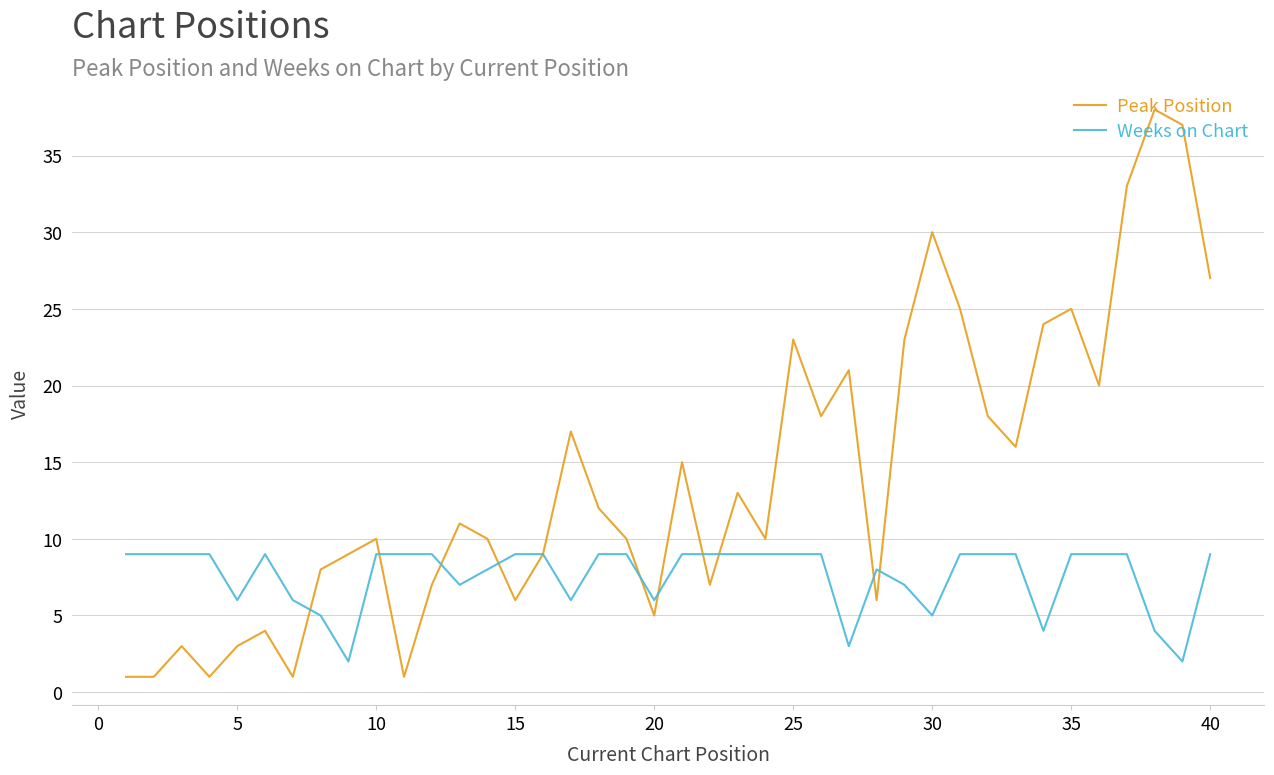

True or false: Peak Position has more than 0 points higher than both neighbors.

True